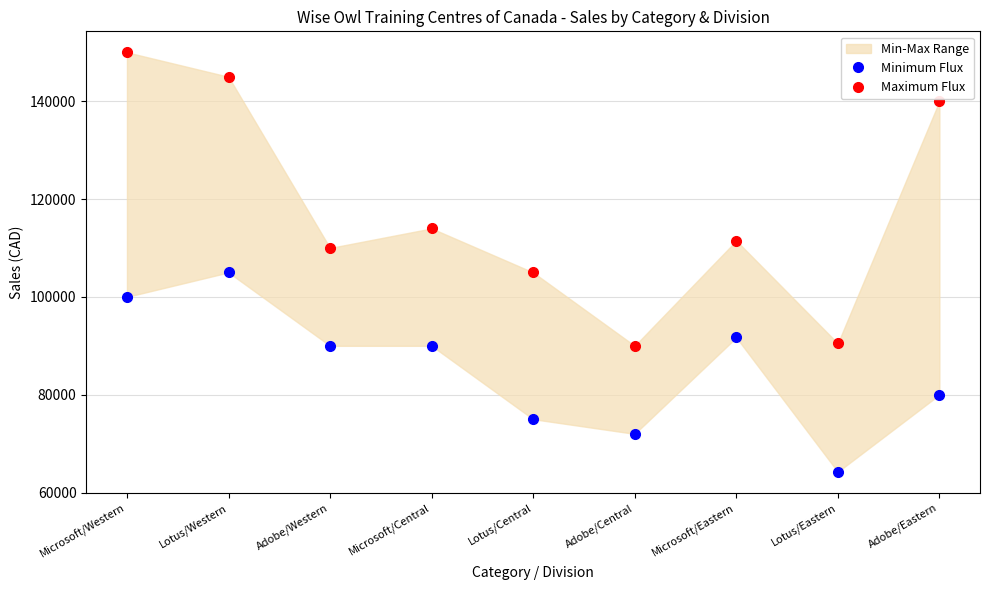

Rank the series by their average value, from lowest to highest.

Minimum Flux, Maximum Flux